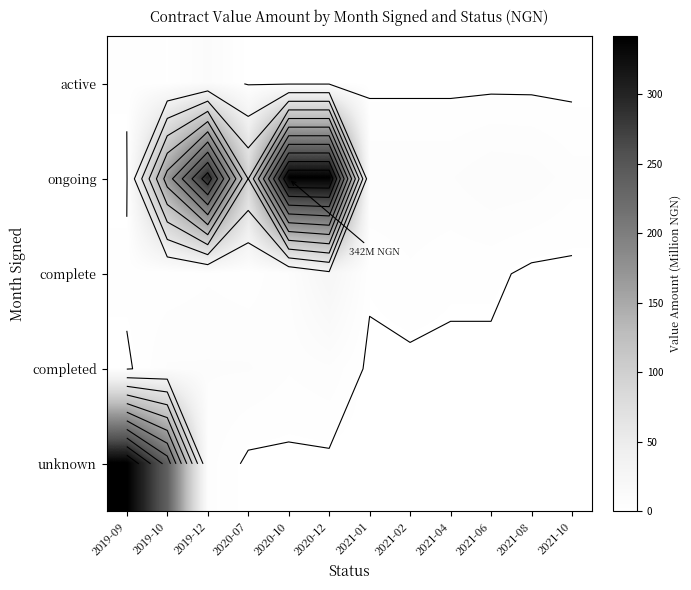

Which label corresponds to the smallest value in the chart?

2020-07